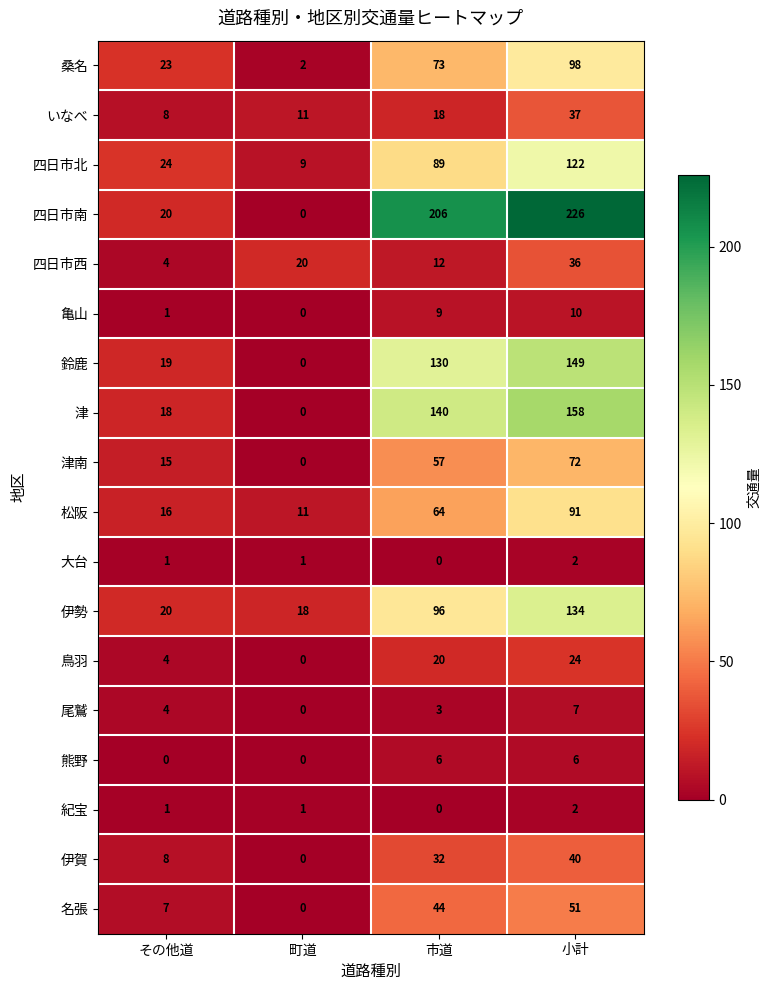

How many 津 values are between 18 and 158?

3